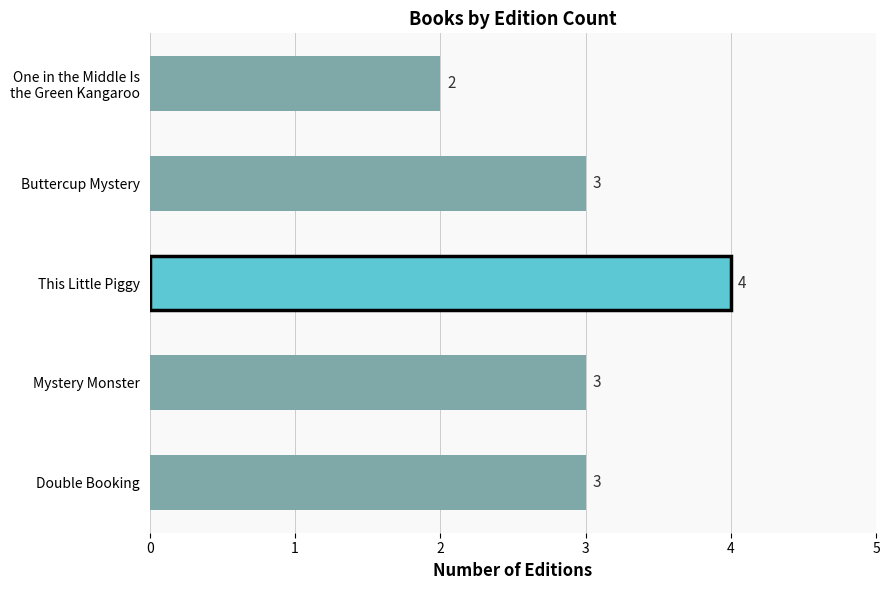

What is the greatest value displayed?

4